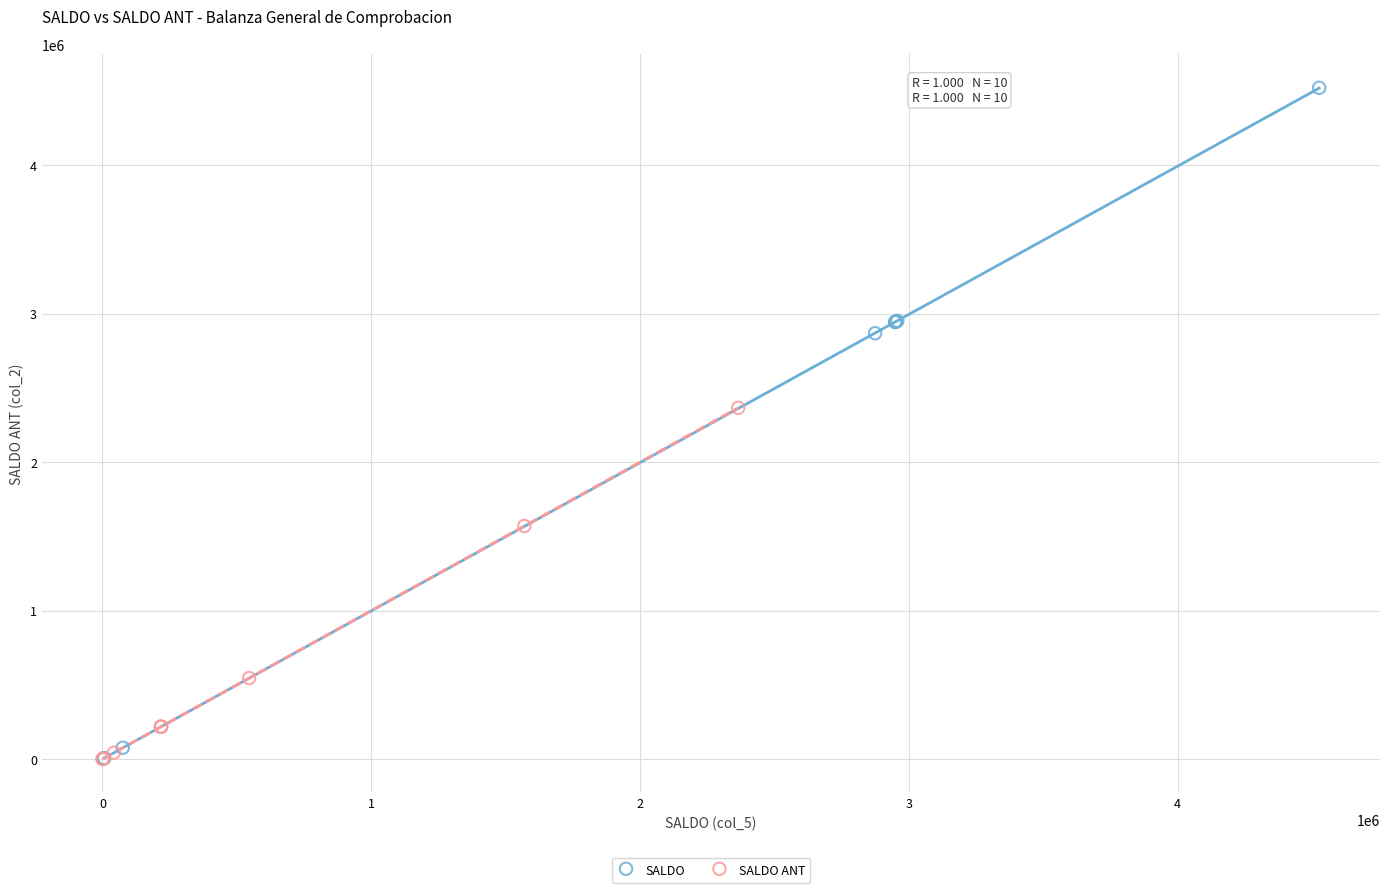

Which series reaches the maximum Y coordinate?

SALDO